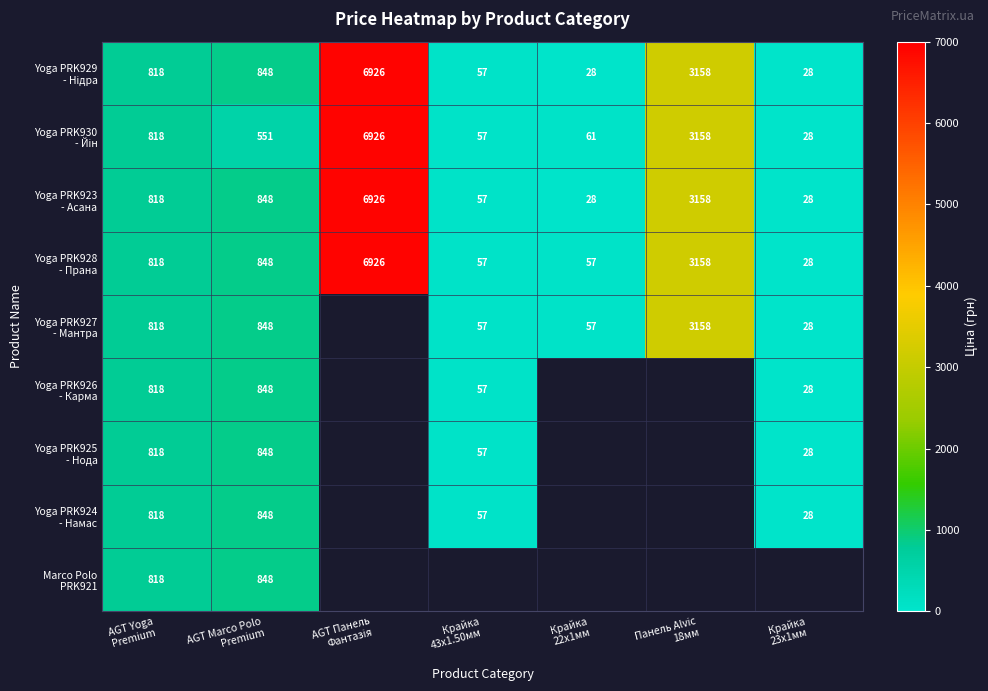

Count the number of categories in the chart.

7